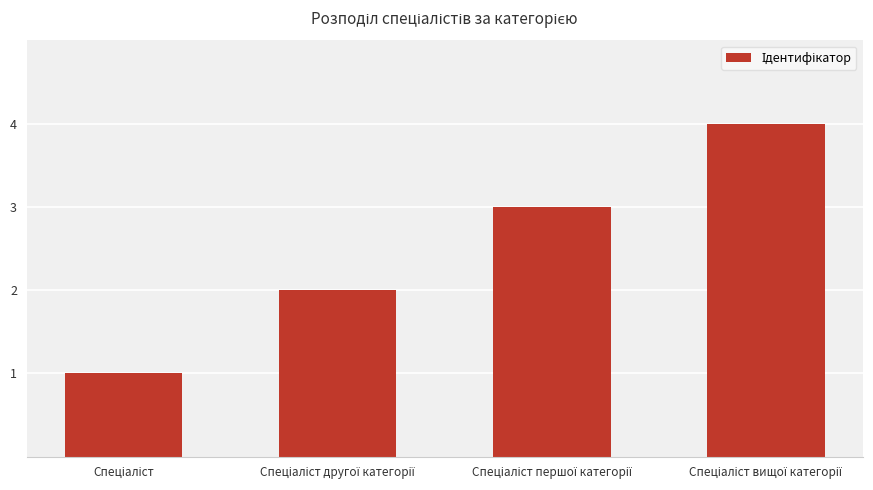

What is the maximum value shown in the chart?

4